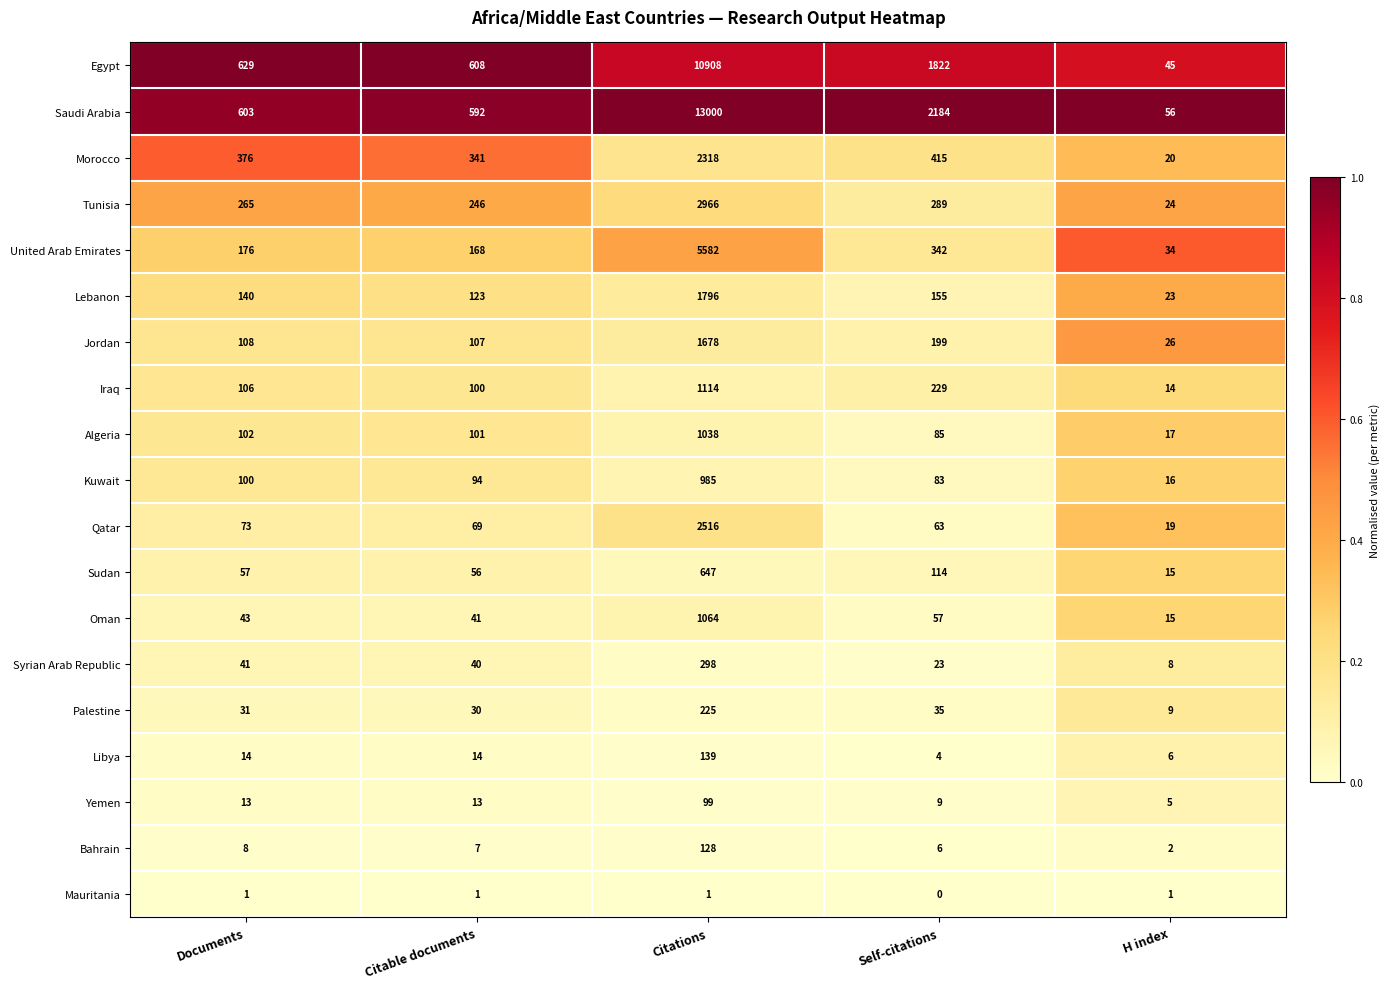

Where does the Bahrain series first go above 7?

Documents